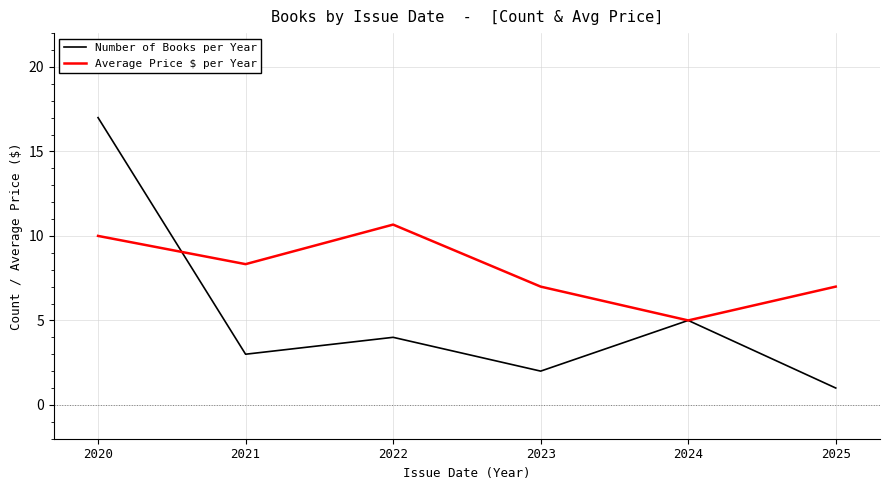

True or false: Average Price $ per Year and Number of Books per Year intersect in this chart.

True